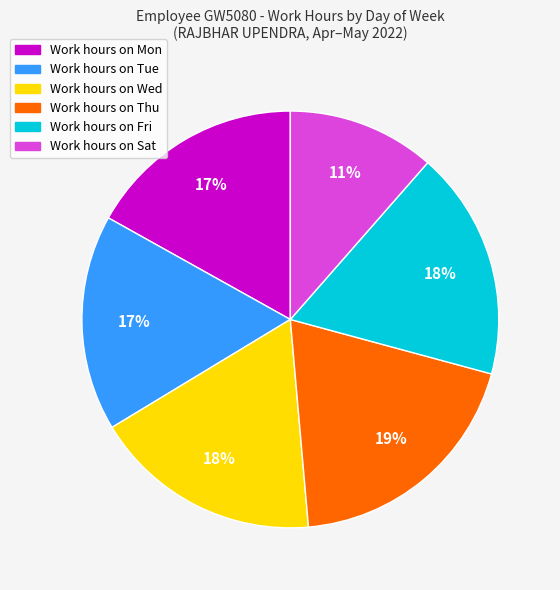

How many segments does this pie chart have?

6